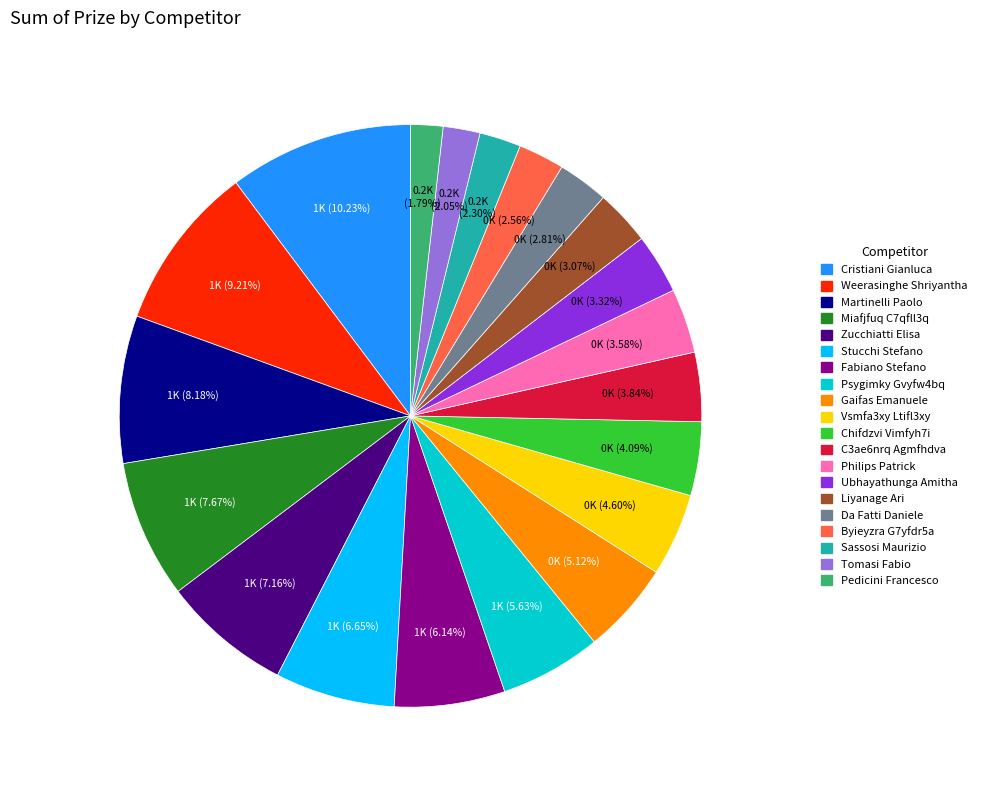

What is the ratio of the value at Cristiani Gianluca to the value at Sassosi Maurizio?

4.4